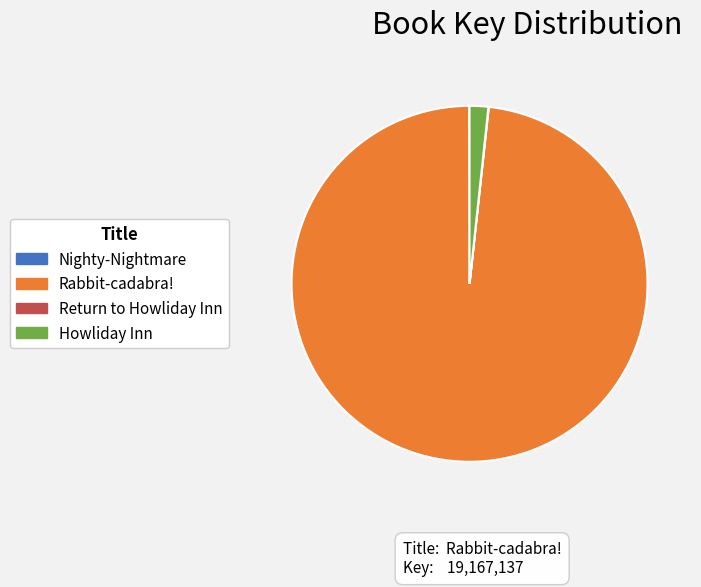

Is there a majority slice in this chart?

Yes